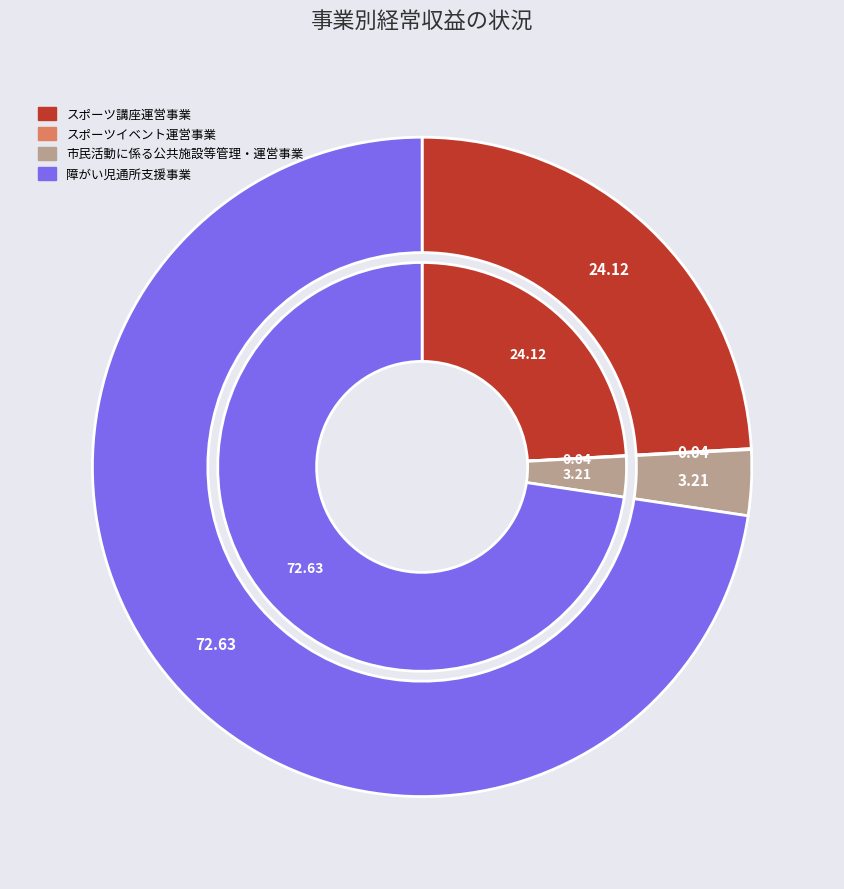

Is it true that スポーツイベント運営事業および普及に関する事業 is 1% of the pie?

False